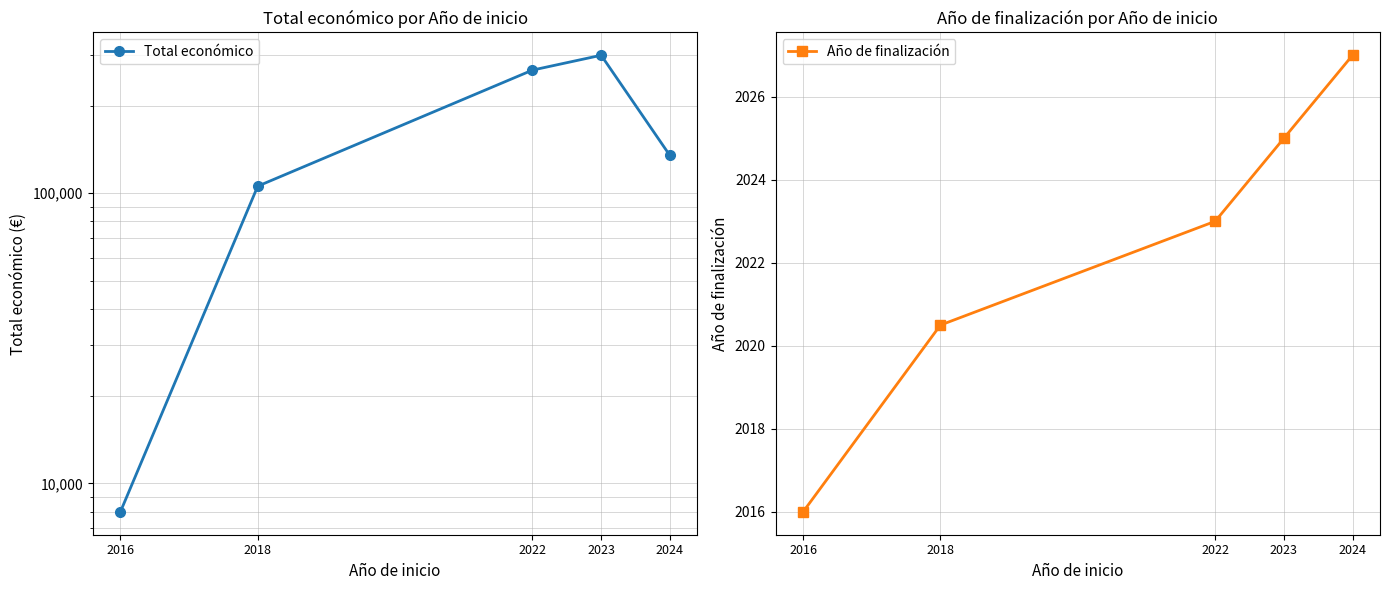

Rank the series at 2022 from lowest to highest value.

Año de finalización, Total económico